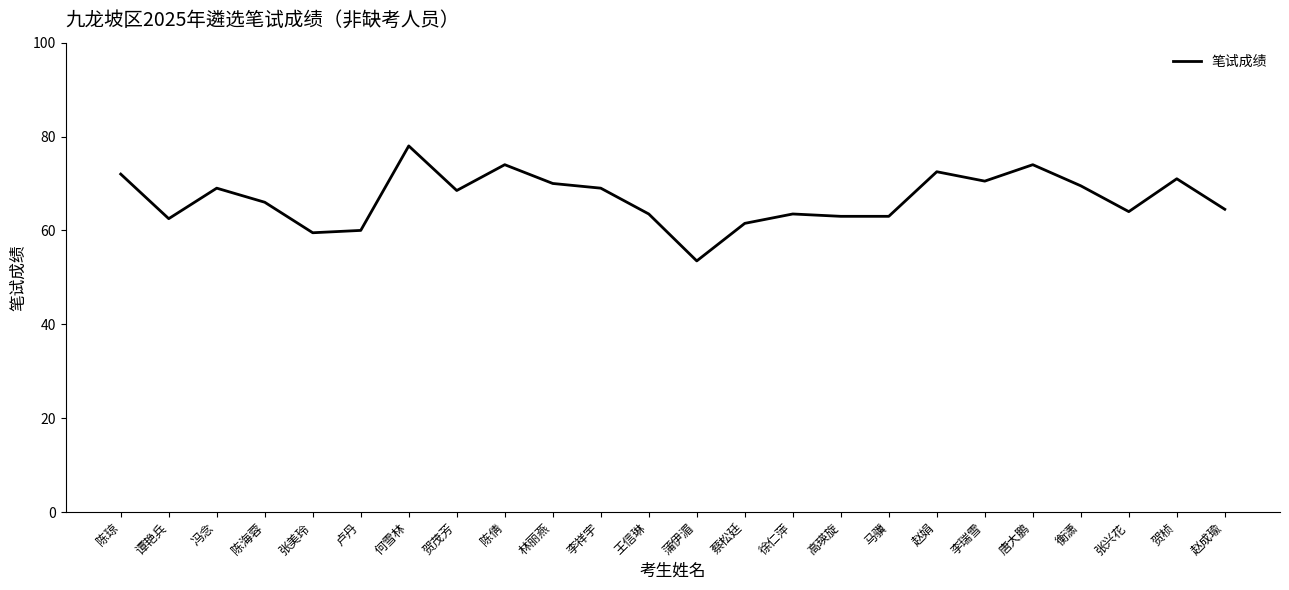

Which category has the highest value across all series?

何雪林